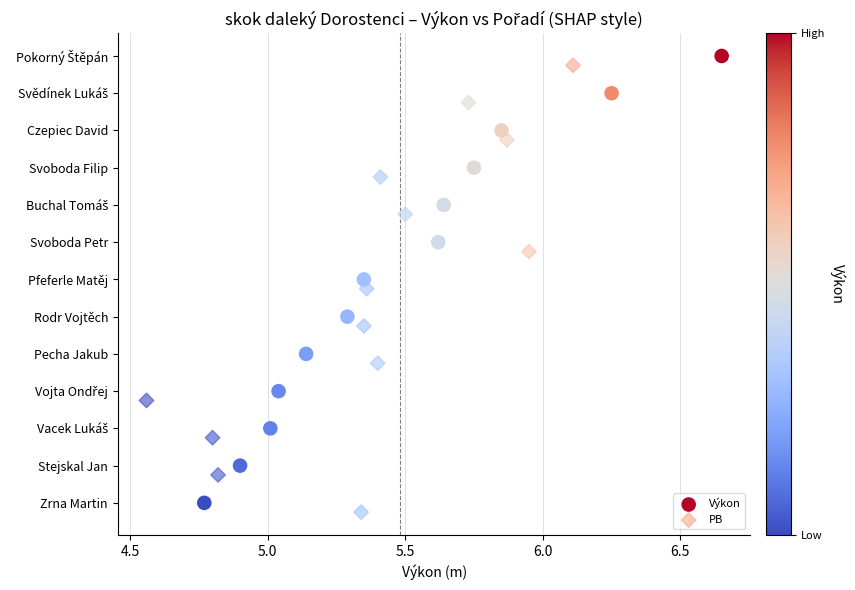

Which series contains the highest Y value?

PB